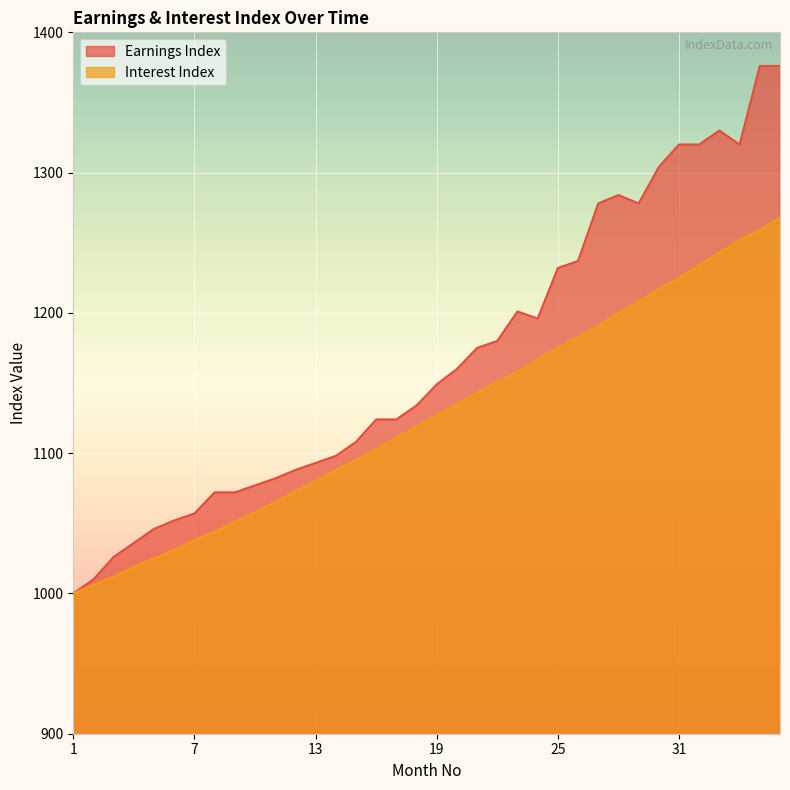

At 36, list the series in order from smallest to largest.

Interest Index, Earnings Index